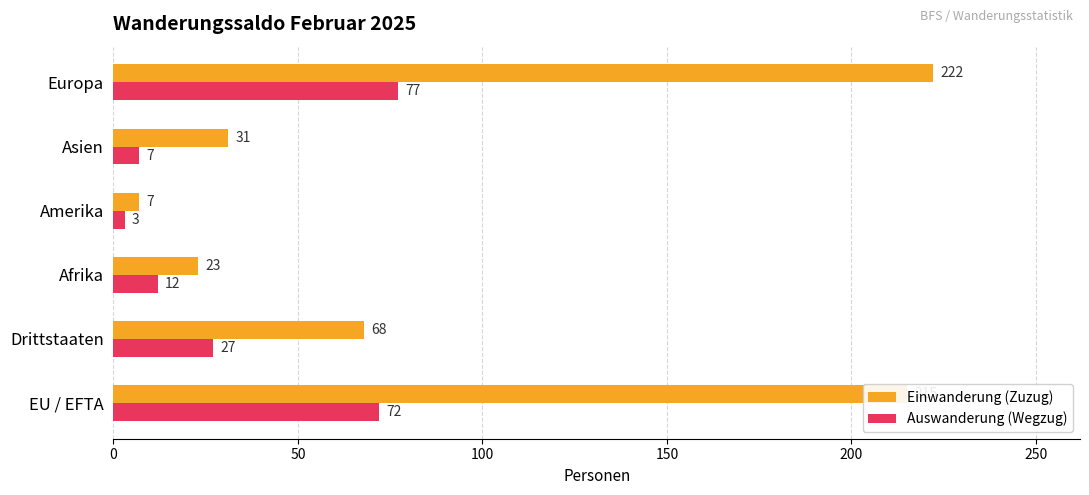

The value of Einwanderung (Zuzug) at Asien is 16. True or false?

False